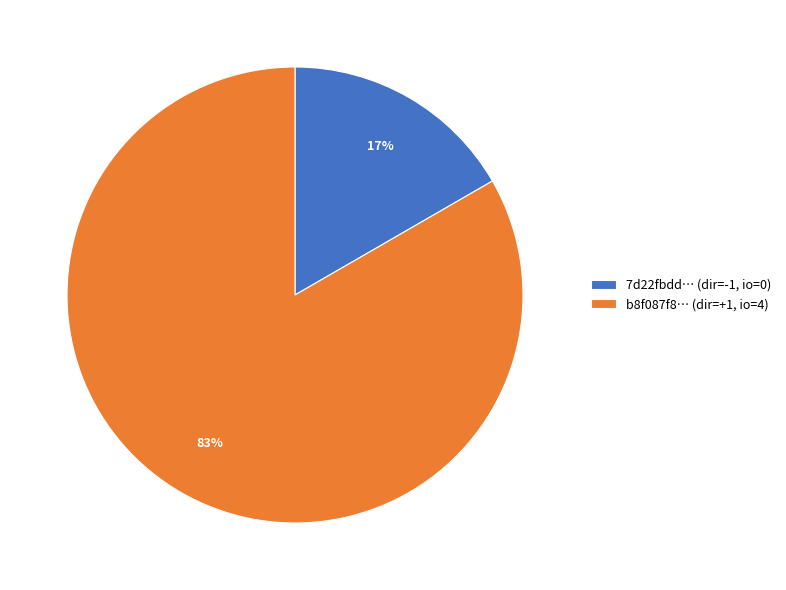

To the nearest percent, what is the combined percentage of b8f087f8… (dir=+1, io=4) and 7d22fbdd… (dir=-1, io=0)?

100%